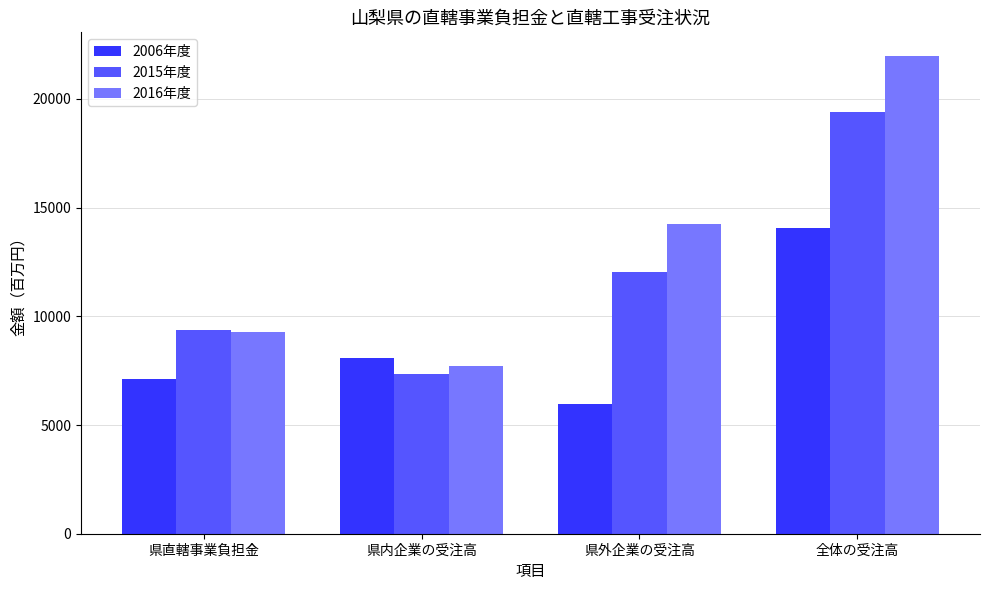

Which series has the largest total across all categories?

2016年度